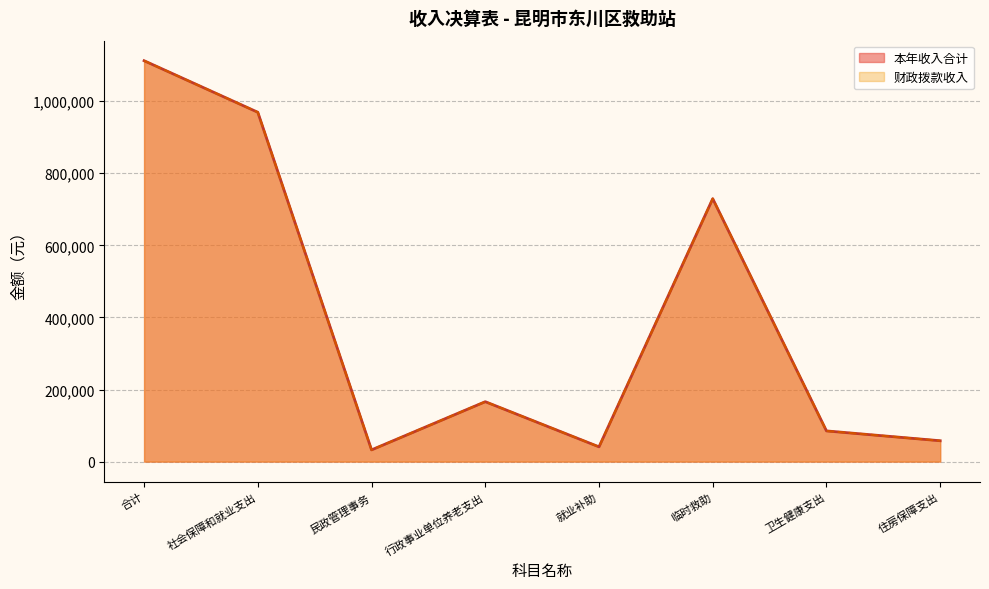

Rank the categories by 本年收入合计 value from lowest to highest.

民政管理事务, 就业补助, 住房保障支出, 卫生健康支出, 行政事业单位养老支出, 临时救助, 社会保障和就业支出, 合计